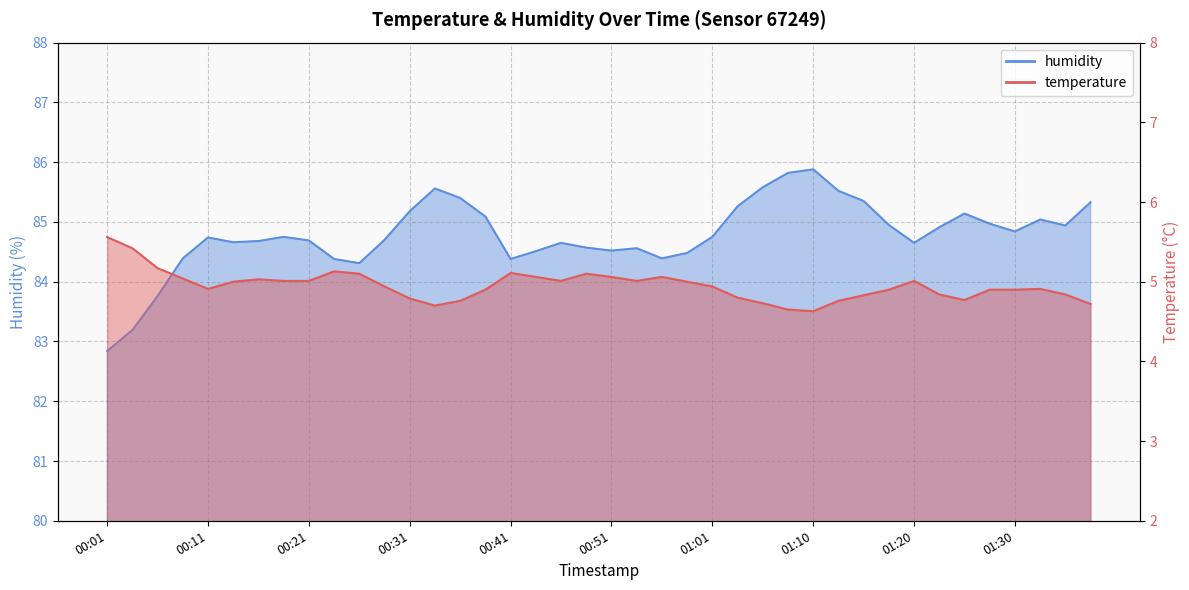

At which category does temperature reach its first local peak?

00:16